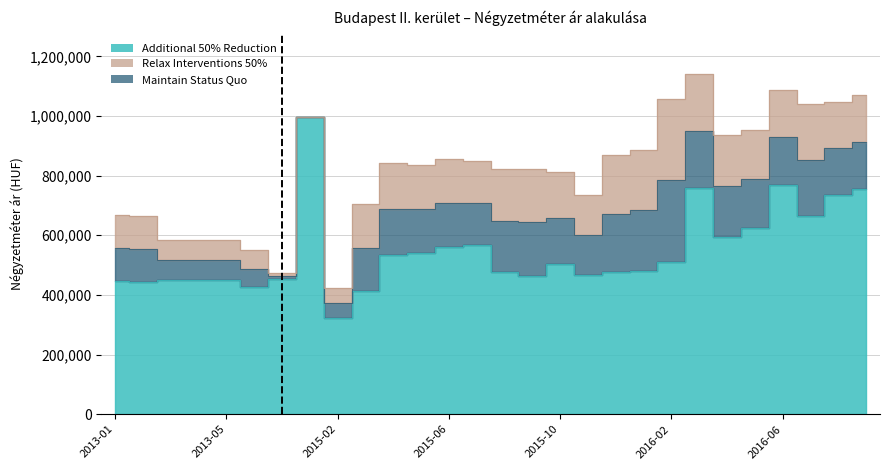

How many values in the Relax Interventions 50% series are below 844039?

14